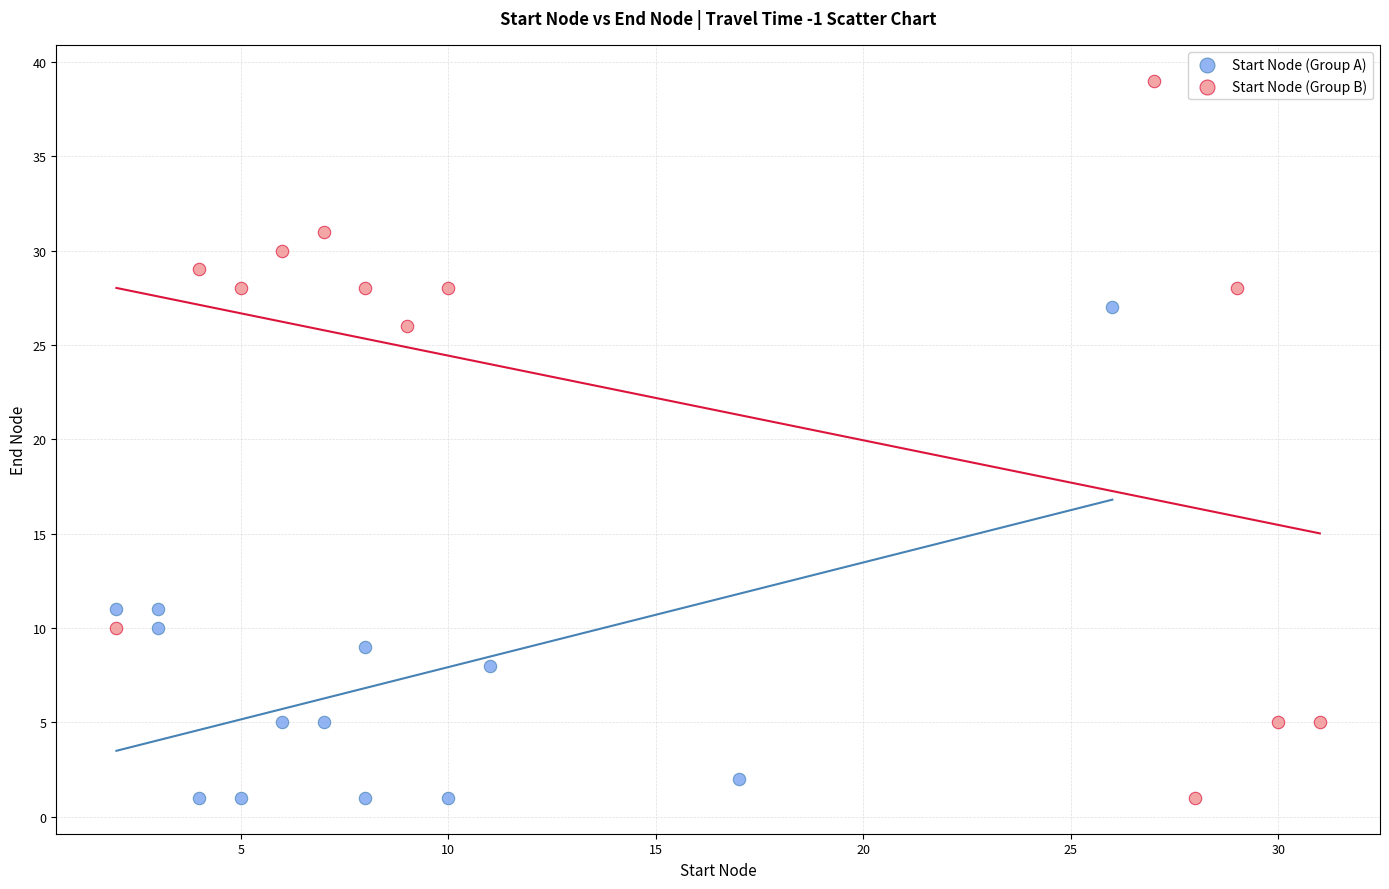

Which series has the largest Y range (max minus min)?

Start Node (Group B)